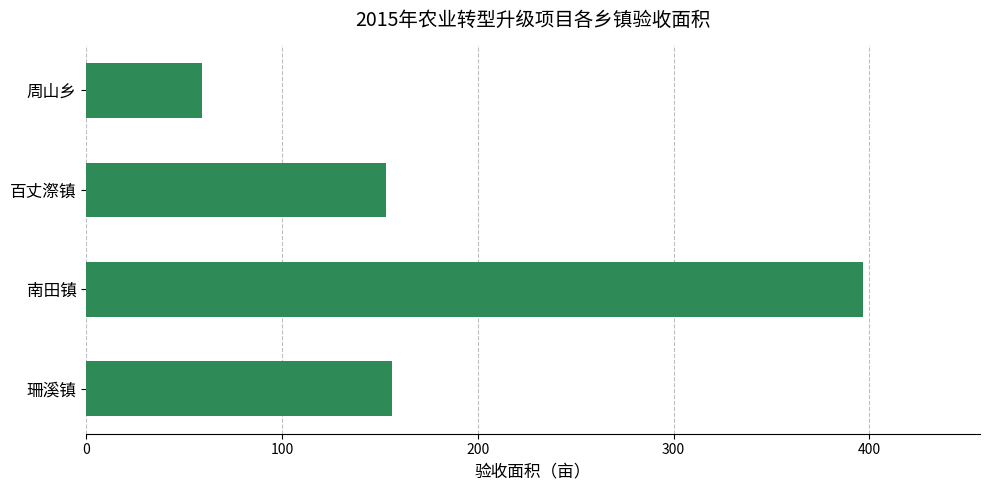

Reading bottom to top, extract all data points from this chart.

156	397	153	59